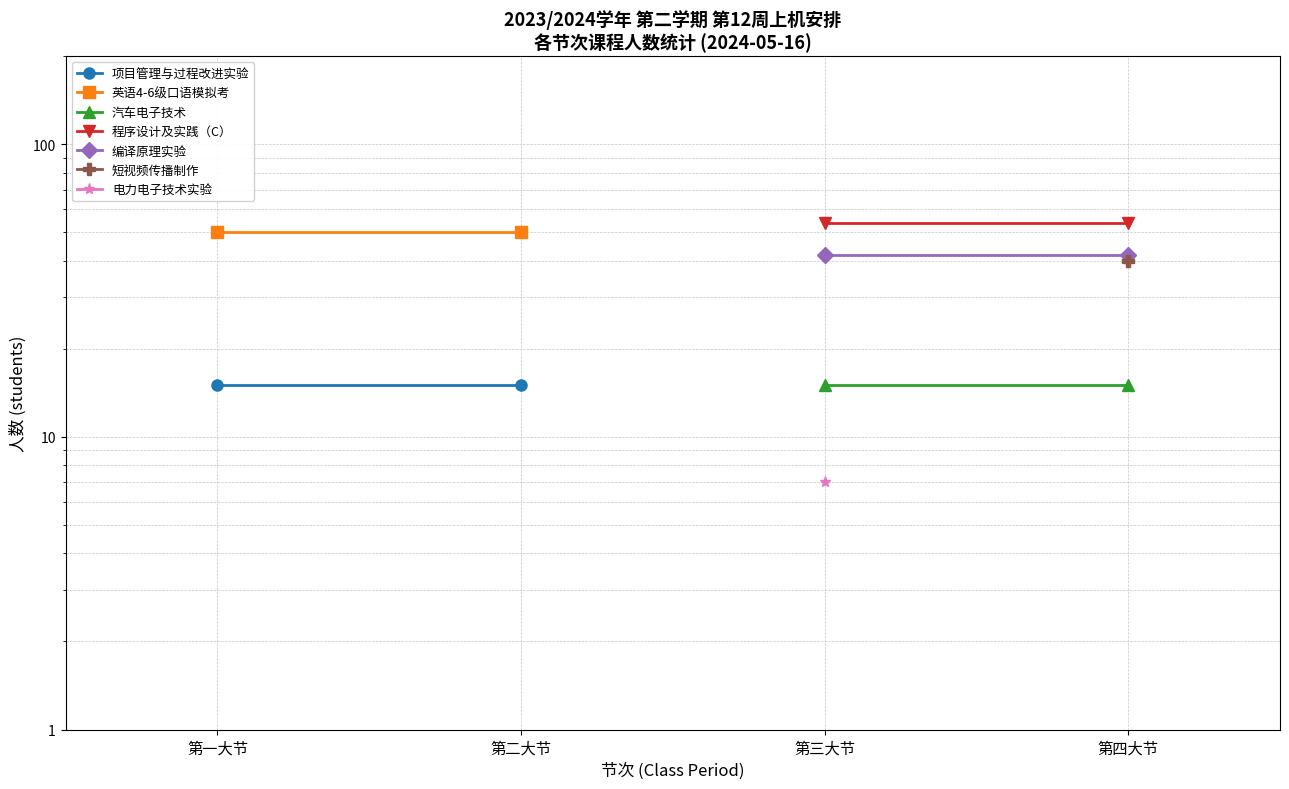

What is the maximum value for 项目管理与过程改进实验?

15